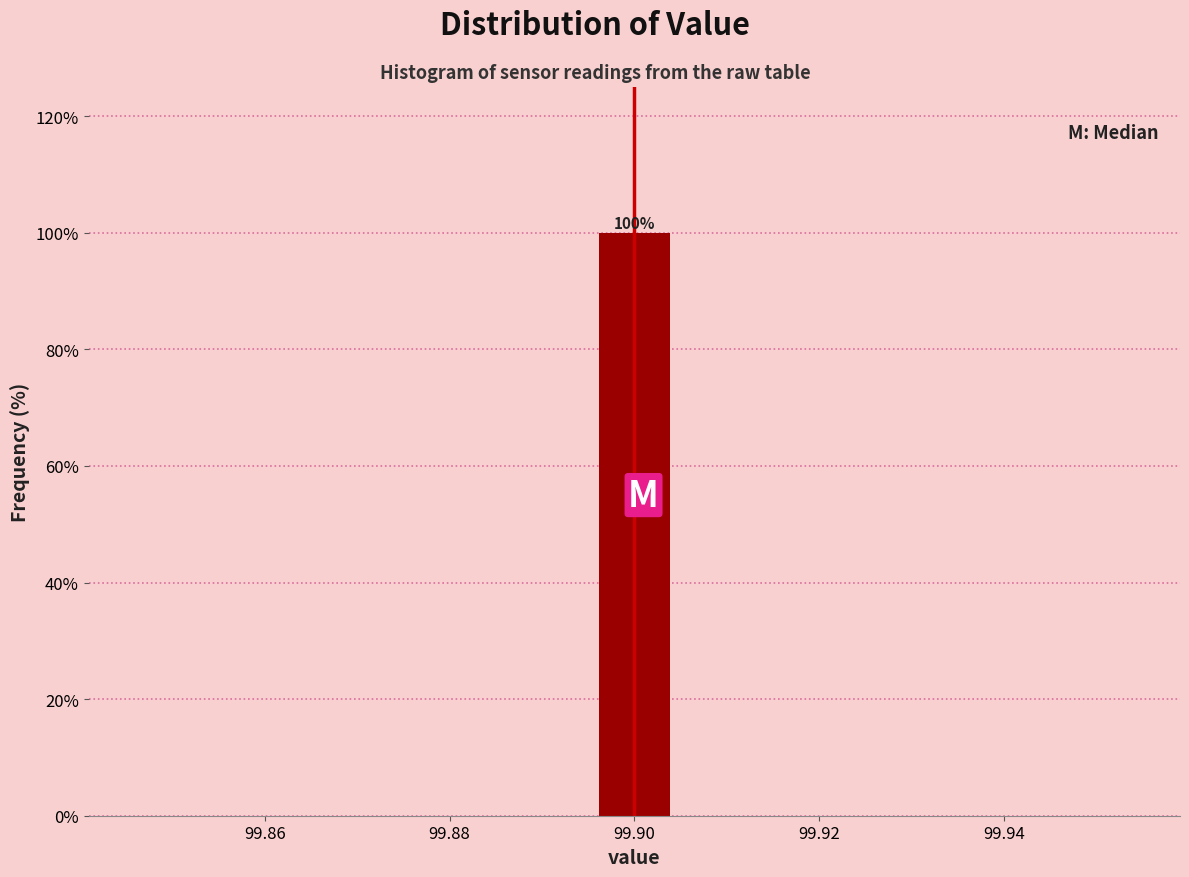

Which range on the x-axis has the tallest bar?

99.896 to 99.904